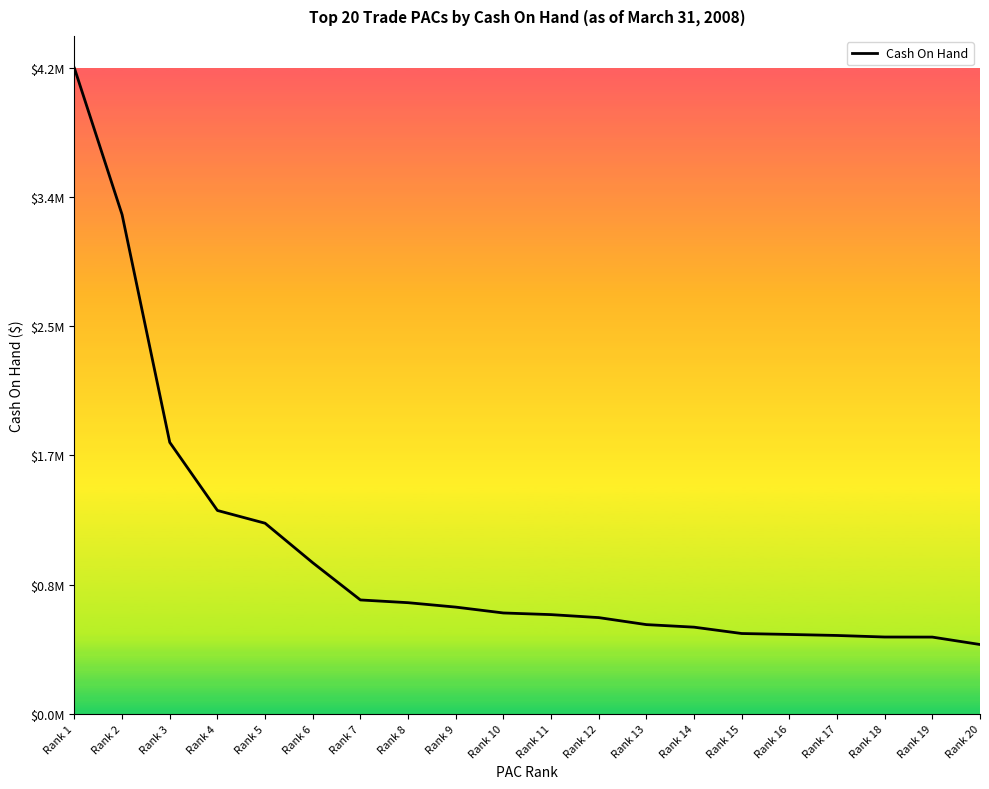

Approximately how many times larger is the value at Rank 7 compared to Rank 16?

1.4